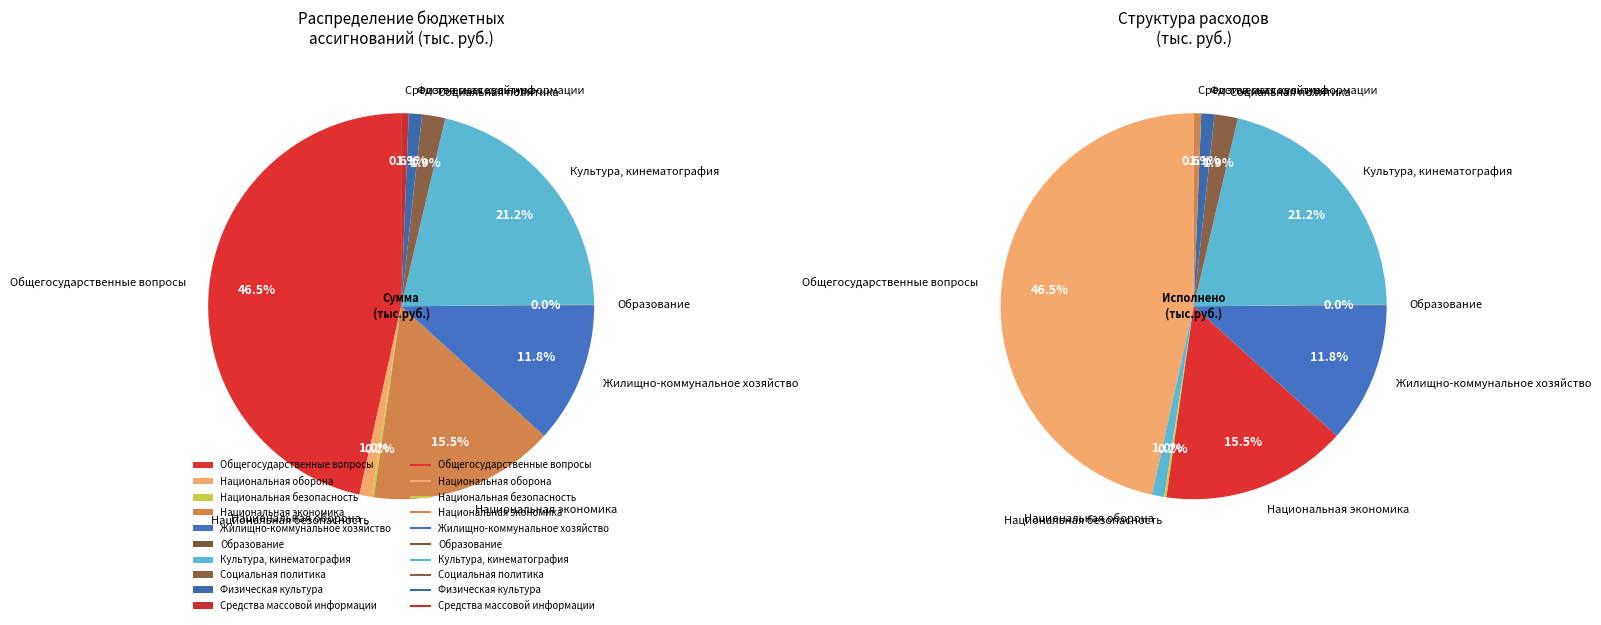

True or false: Национальная оборона accounts for 1% of the total.

True